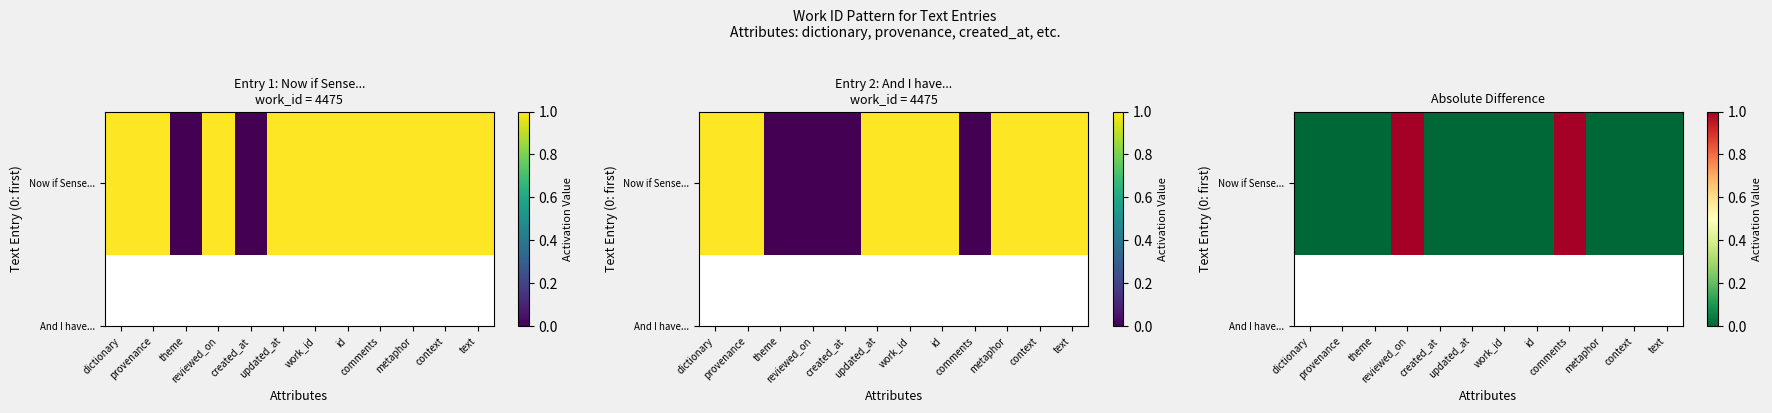

What is the maximum value shown in the chart?

1